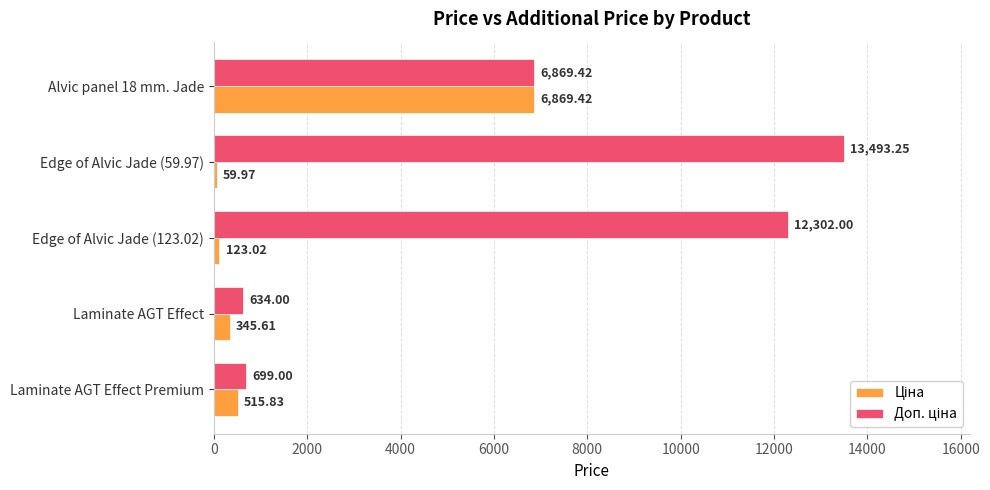

What is the spread (max minus min) of values at Edge of Alvic Jade (59.97)?

13433.3